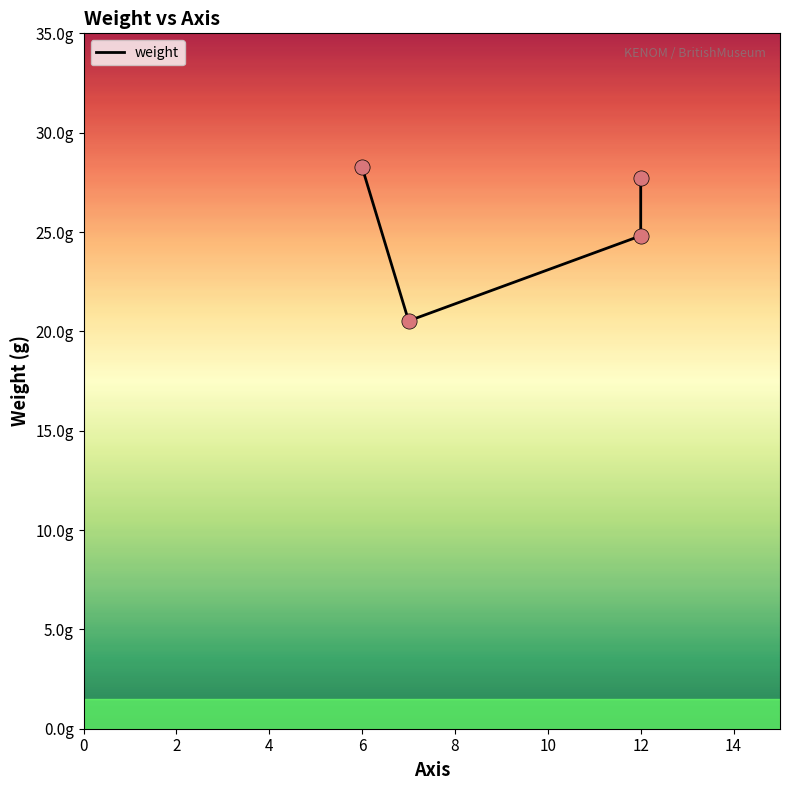

What is the change in value from 0 to 2?

-7.7